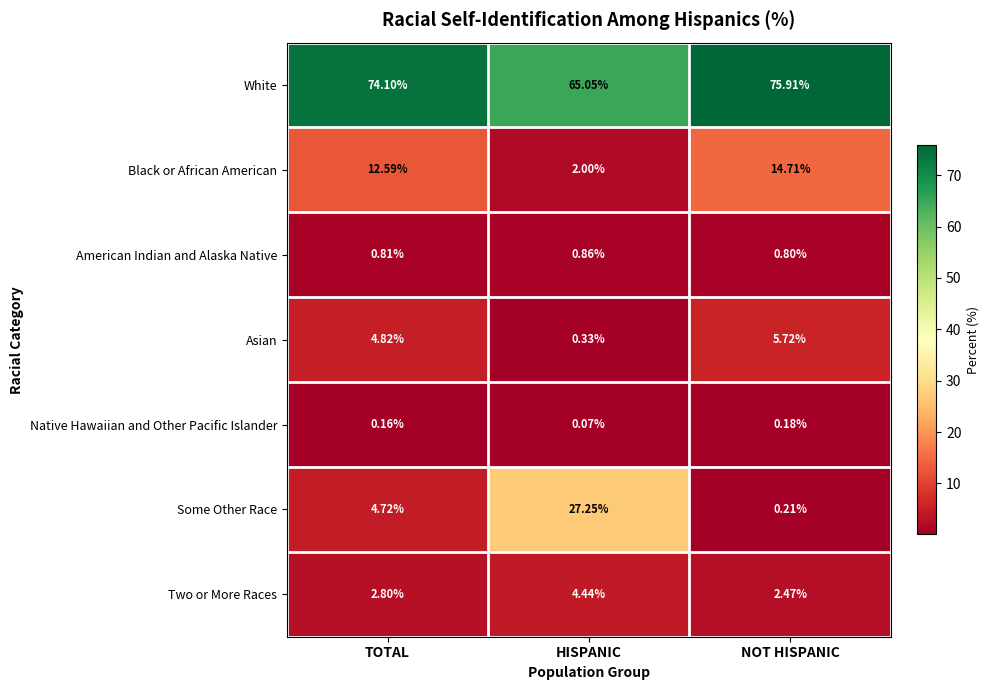

List the series in order of their peak value, lowest first.

Native Hawaiian and Other Pacific Islander, American Indian and Alaska Native, Two or More Races, Asian, Black or African American, Some Other Race, White